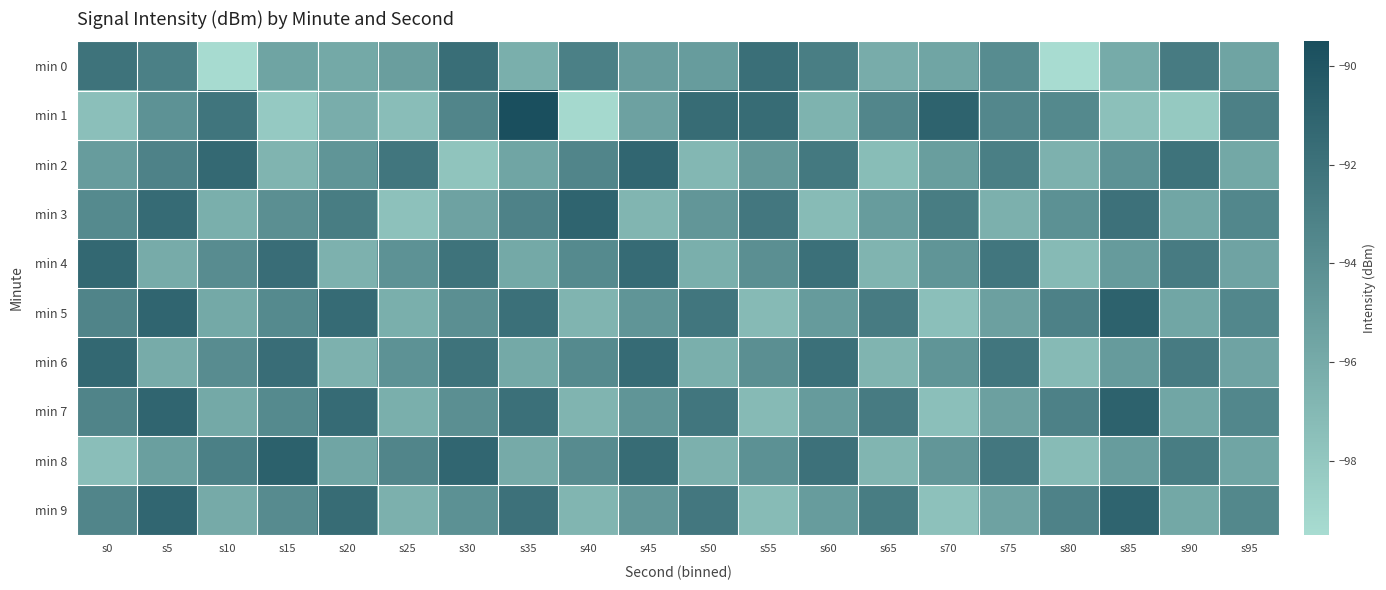

Which series changed the most between s35 and s45?

min 1